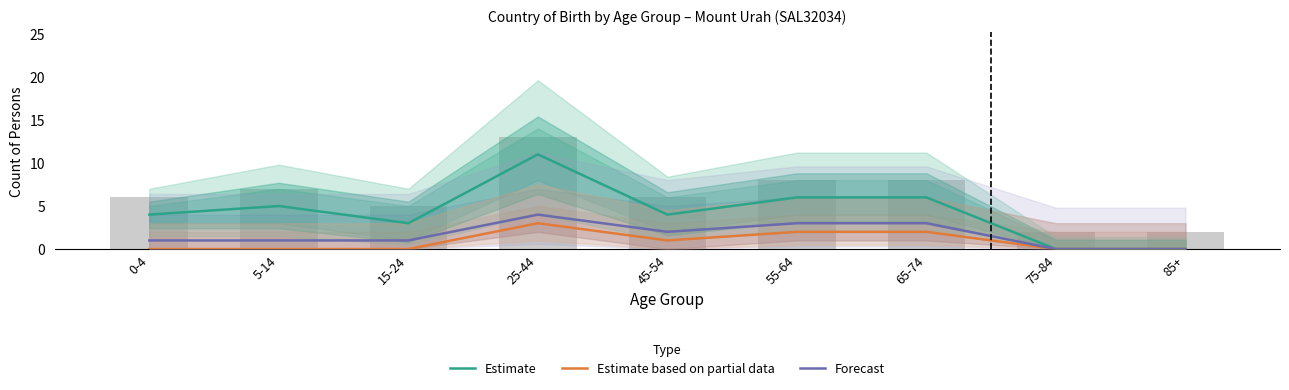

List the series in order of their peak value, lowest first.

Estimate based on partial data, Forecast, Estimate